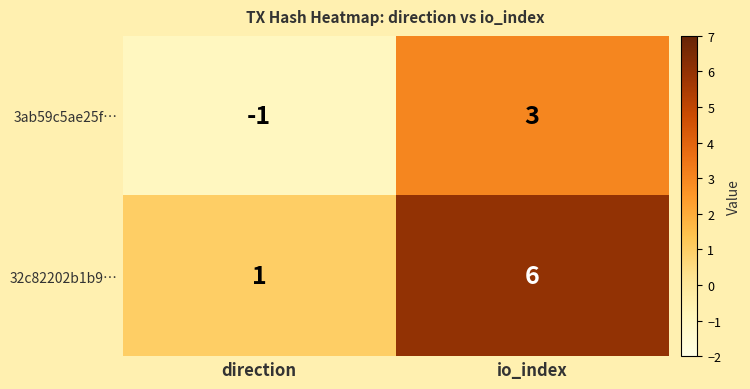

Reading right to left, what are all the values shown in this chart?

3ab59c5ae25f…: 3	-1
32c82202b1b9…: 6	1